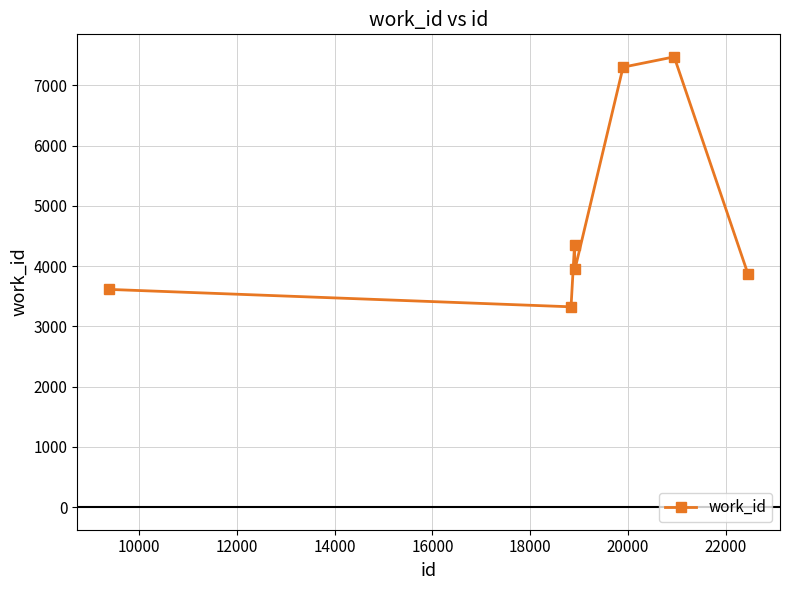

Does the chart display data point markers on the line(s)?

Yes